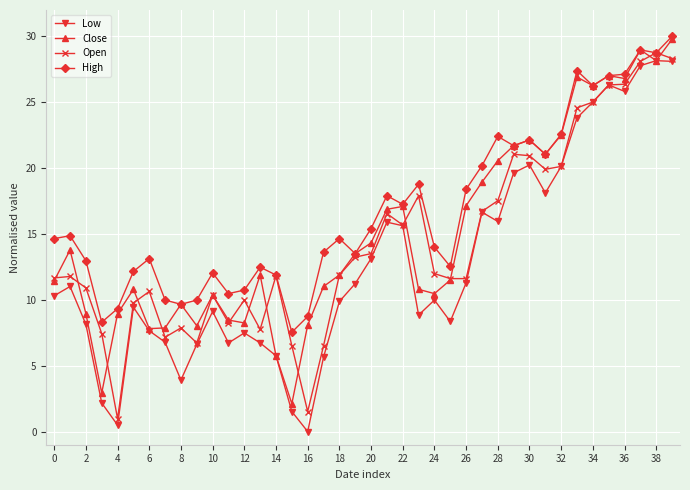

What is the maximum value shown in the chart?

30.0